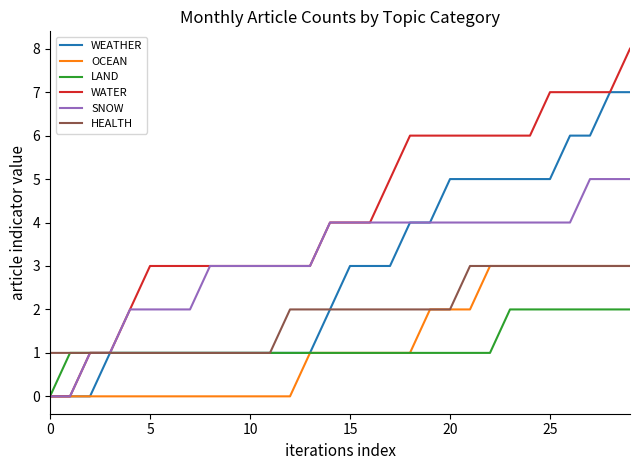

Count the number of data series in this chart.

6